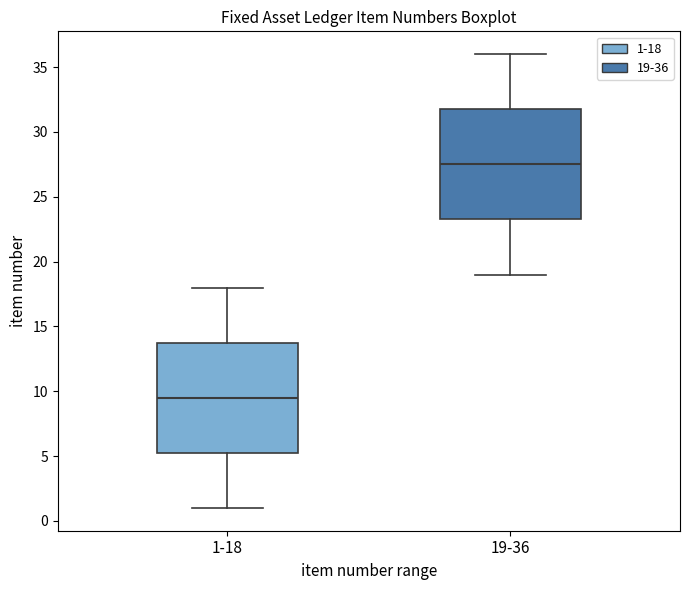

Which box's median line is the lowest?

1-18